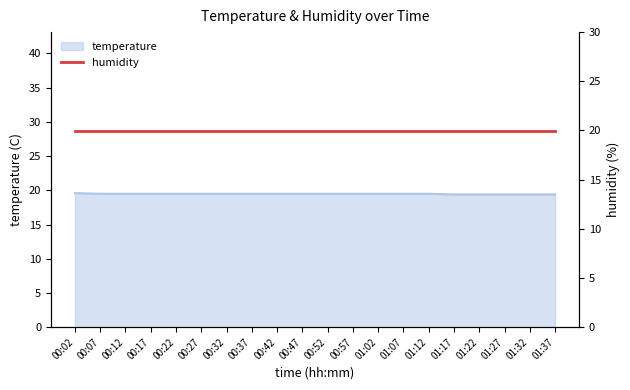

Which label corresponds to the smallest value in the chart?

01:17